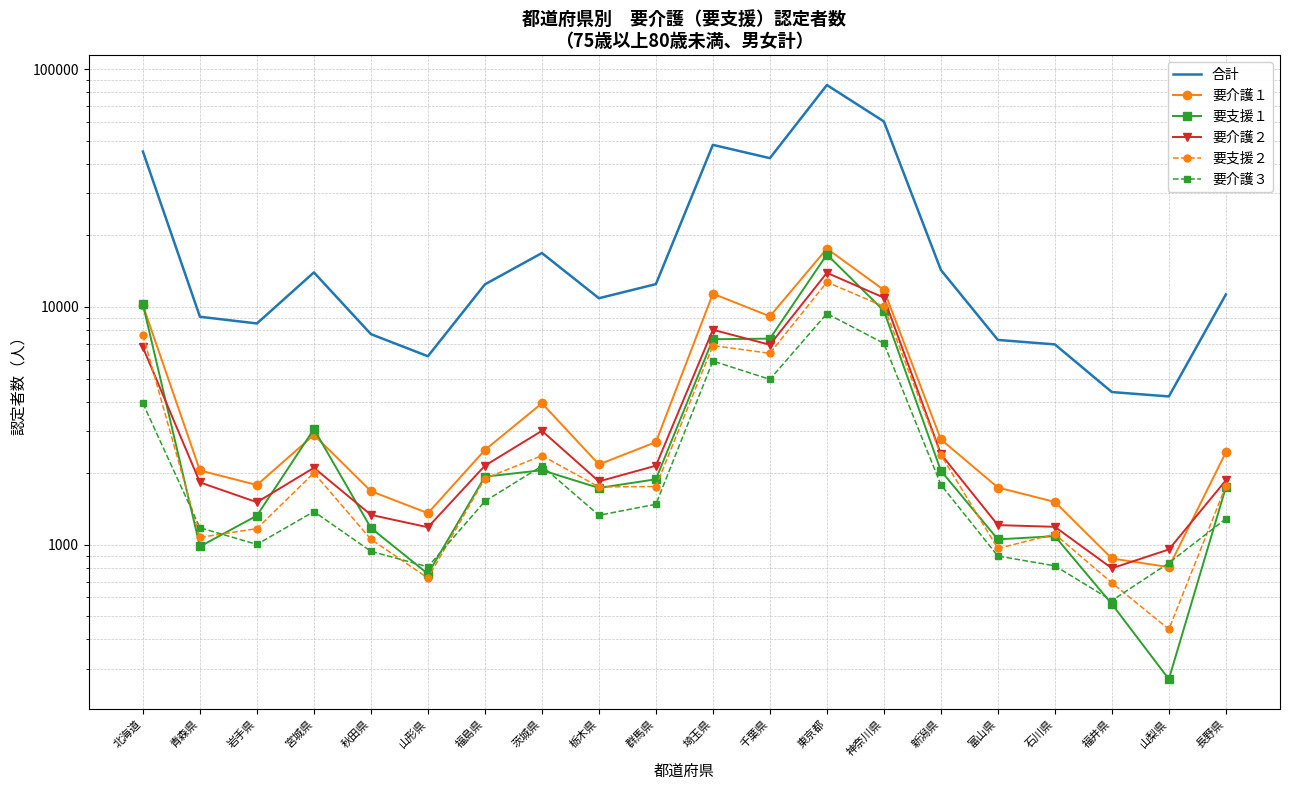

Which series changed the most between 茨城県 and 長野県?

合計